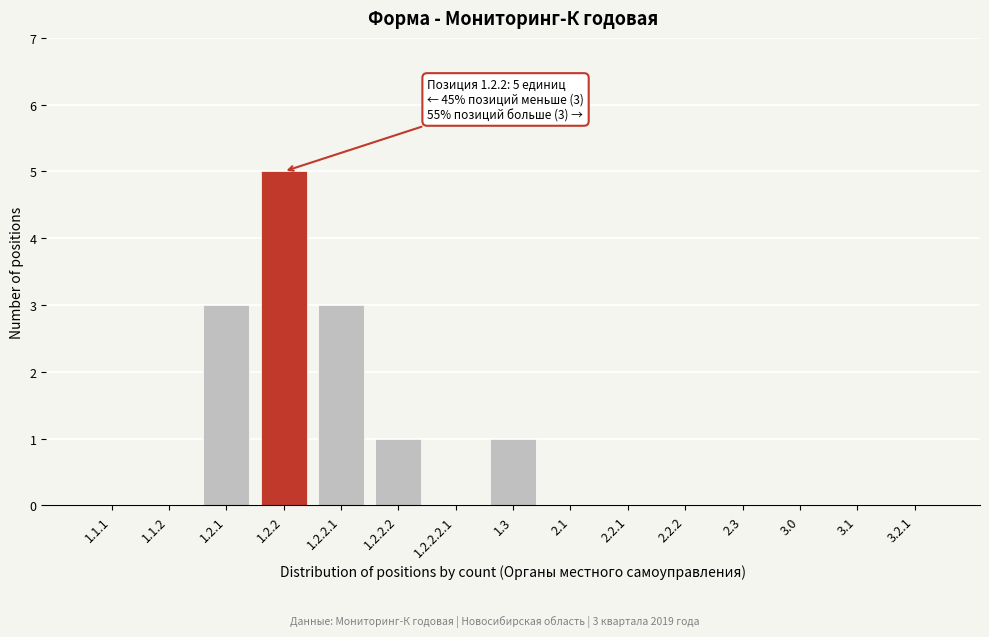

Reading left to right, extract all data points from this chart.

1.1.1=0	1.1.2=0	1.2.1=3	1.2.2=5	1.2.2.1=3	1.2.2.2=1	1.2.2.2.1=0	1.3=1	2.1=0	2.2.1=0	2.2.2=0	2.3=0	3.0=0	3.1=0	3.2.1=0